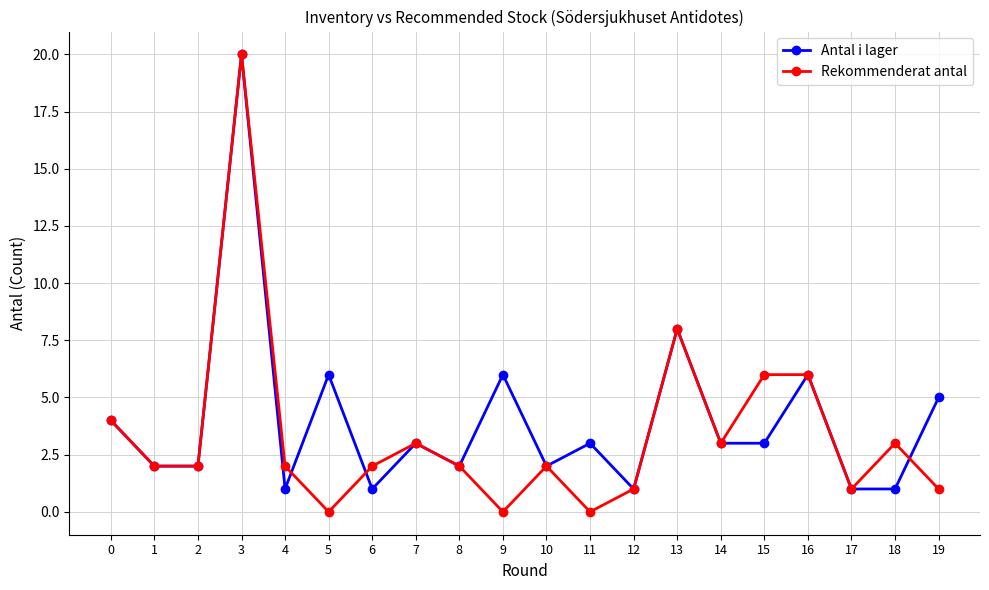

What are all the series names shown in the legend?

Antal i lager, Rekommenderat antal